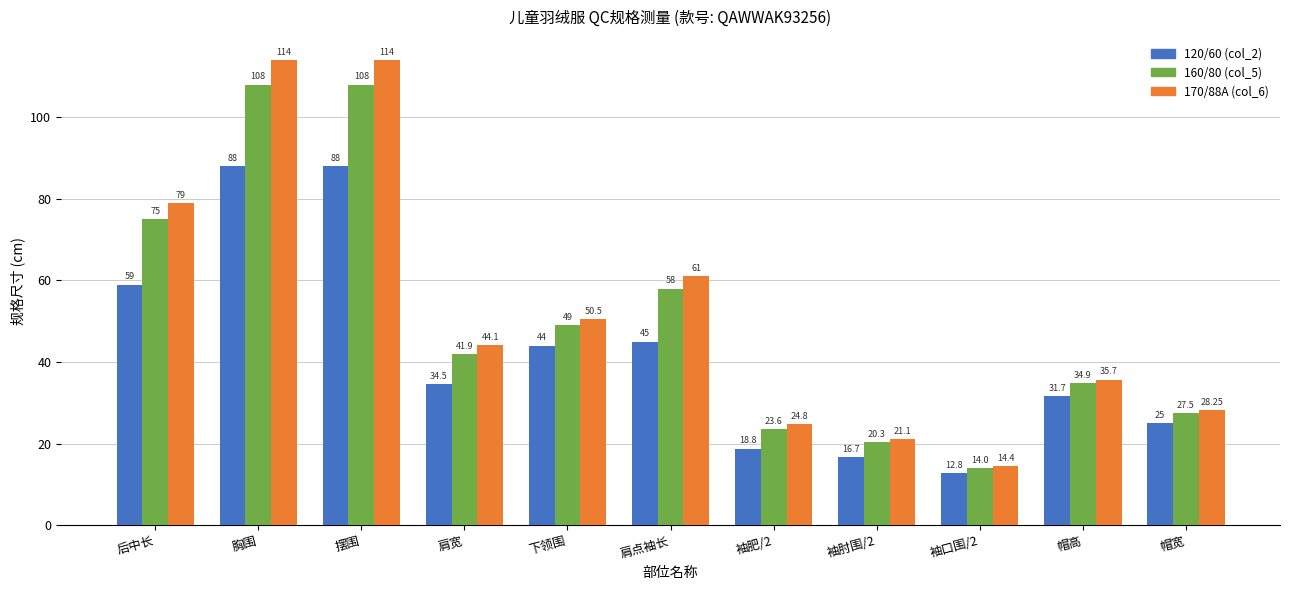

What is the label of the 8th bar from the left?

袖肘围/2